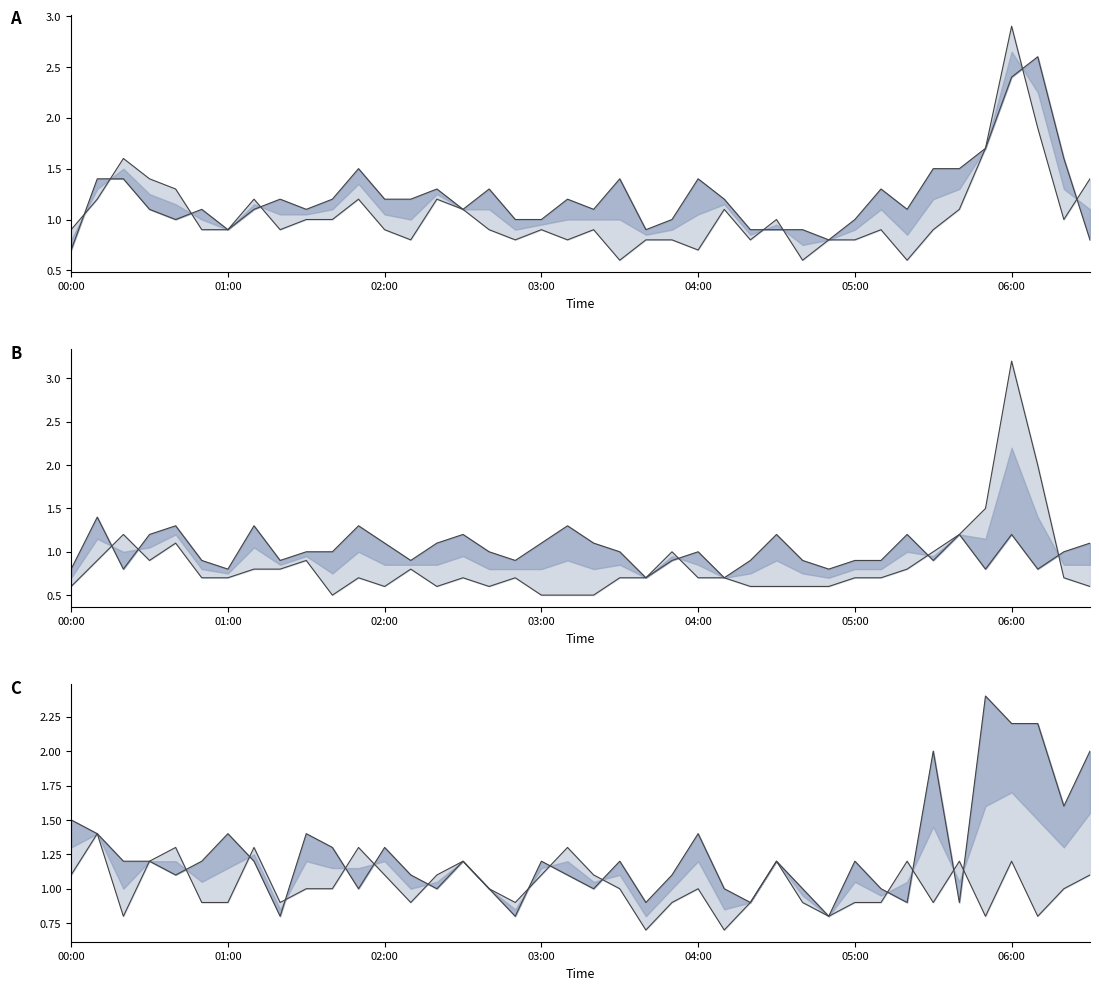

The value of col_18 at 02:00 is 0.8. True or false?

True